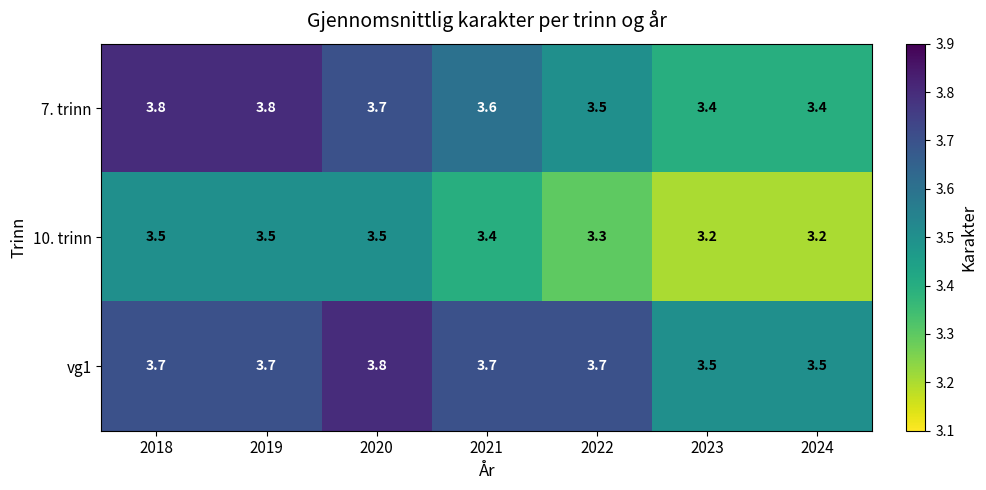

Reading left to right, list all the values displayed in this chart.

7. trinn: 3.8	3.8	3.7	3.6	3.5	3.4	3.4
10. trinn: 3.5	3.5	3.5	3.4	3.3	3.2	3.2
vg1: 3.7	3.7	3.8	3.7	3.7	3.5	3.5